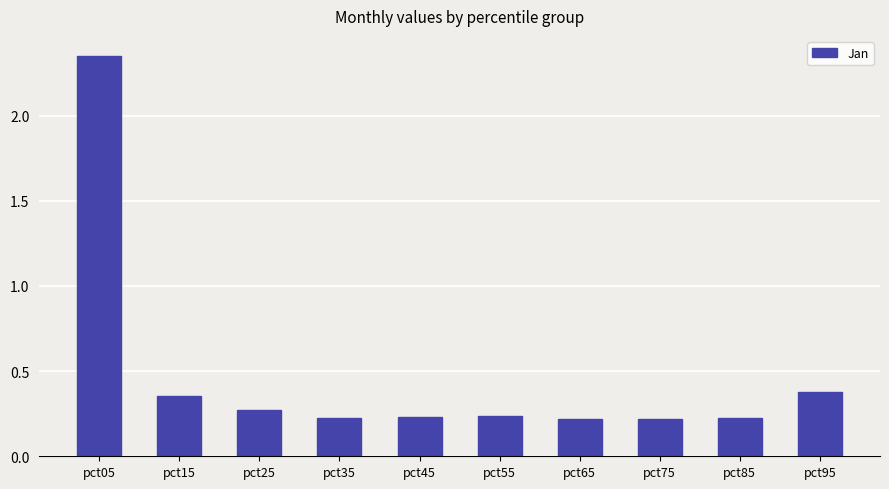

Does the chart contain any negative values?

No